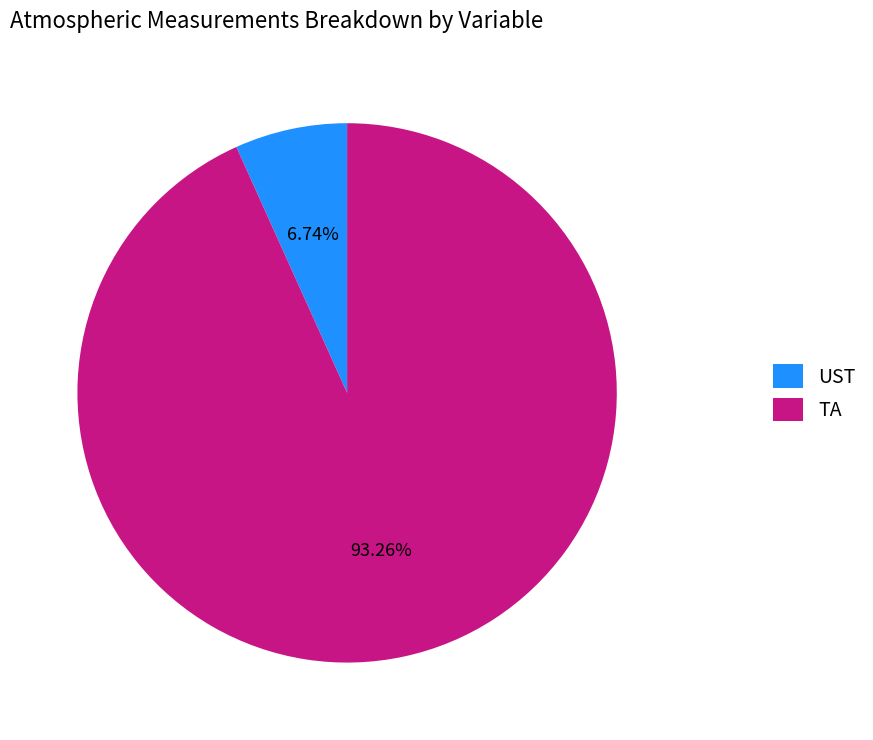

Rank the categories by value from highest to lowest.

TA, UST